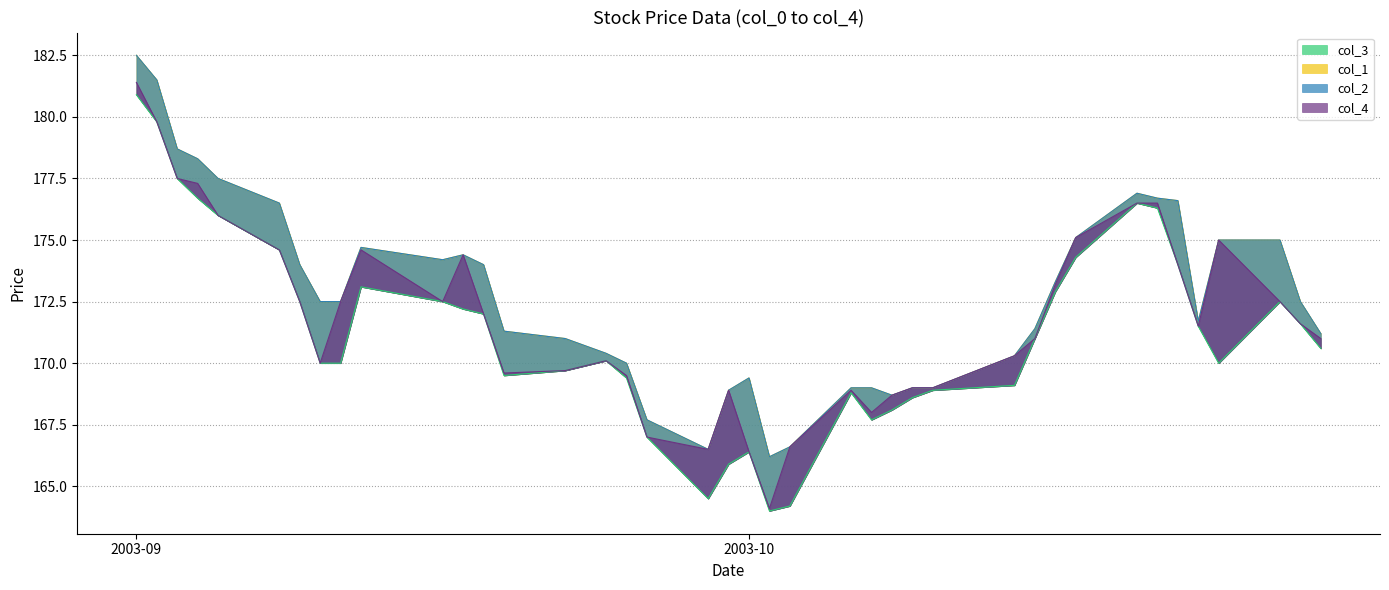

What is the difference between the second highest and second lowest values in the col_3 series?

15.6